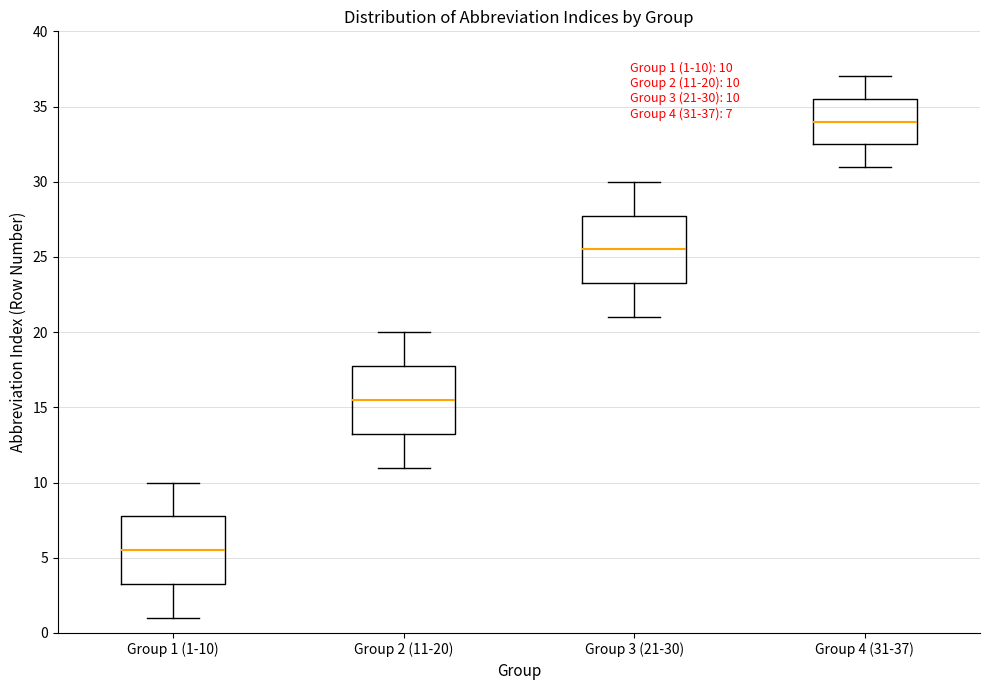

Which box's median line is the highest?

Group 4 (31-37)